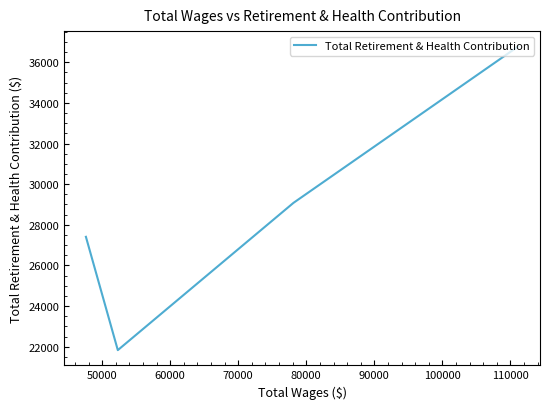

Count the values in the range 27408 to 36787.

3